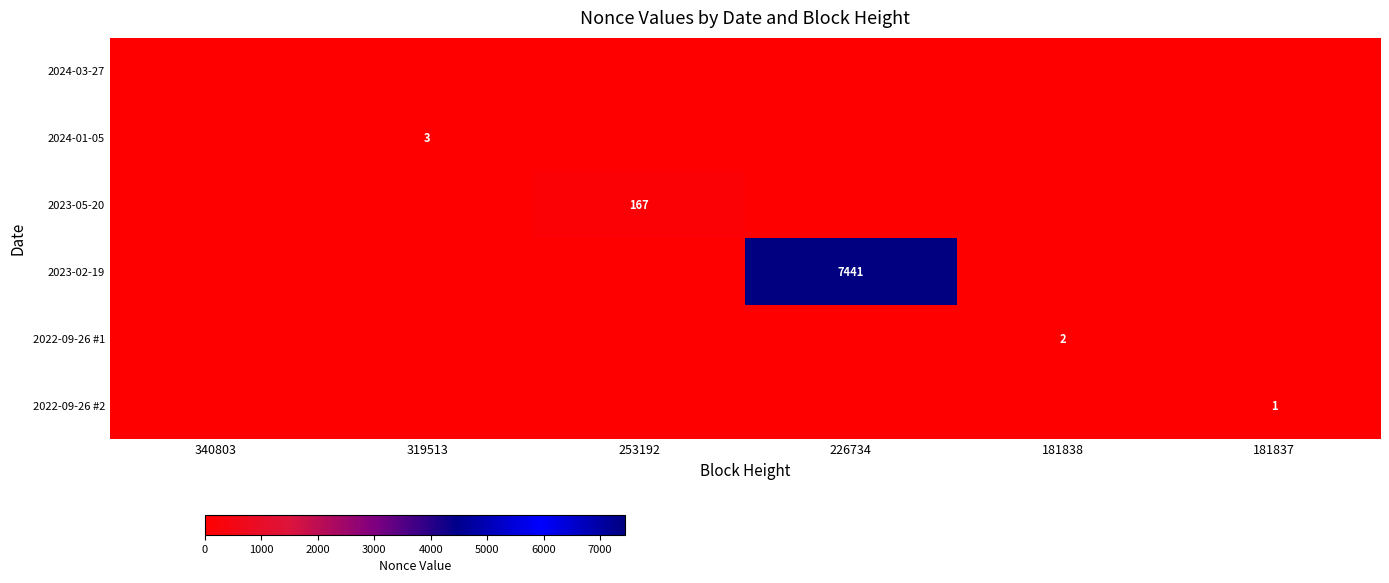

At 181838, list the series in order from largest to smallest.

2022-09-26 #1, 2024-03-27, 2024-01-05, 2023-05-20, 2023-02-19, 2022-09-26 #2